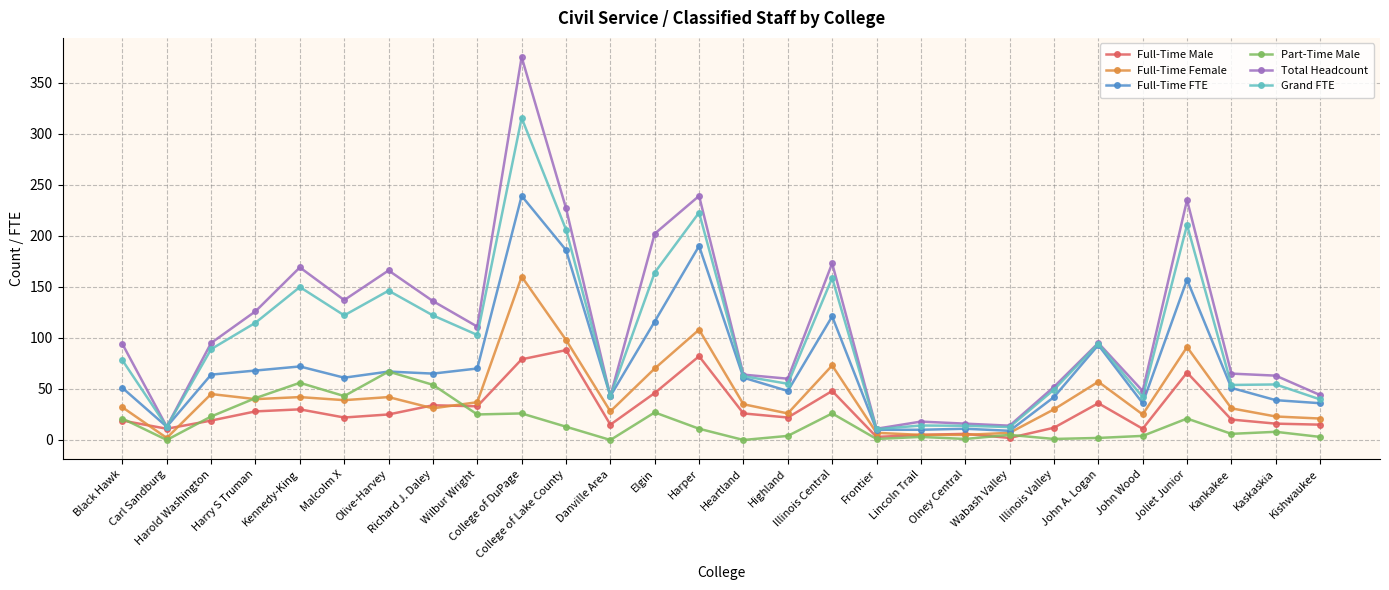

What is the sum of the Part-Time Male values at Kishwaukee and Elgin?

30.0